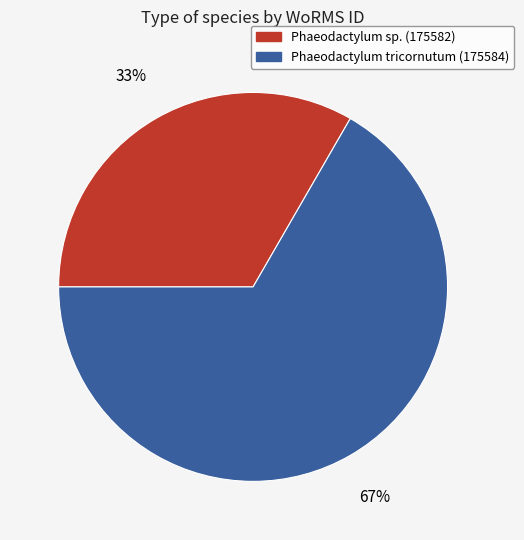

Count the number of slices in the pie.

2